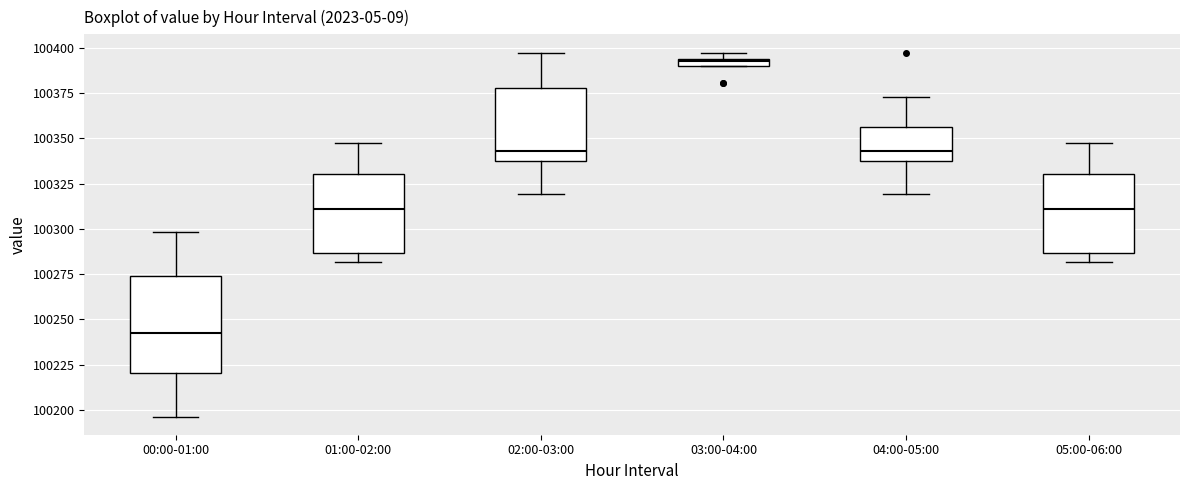

Which box has the lowest median line?

00:00-01:00